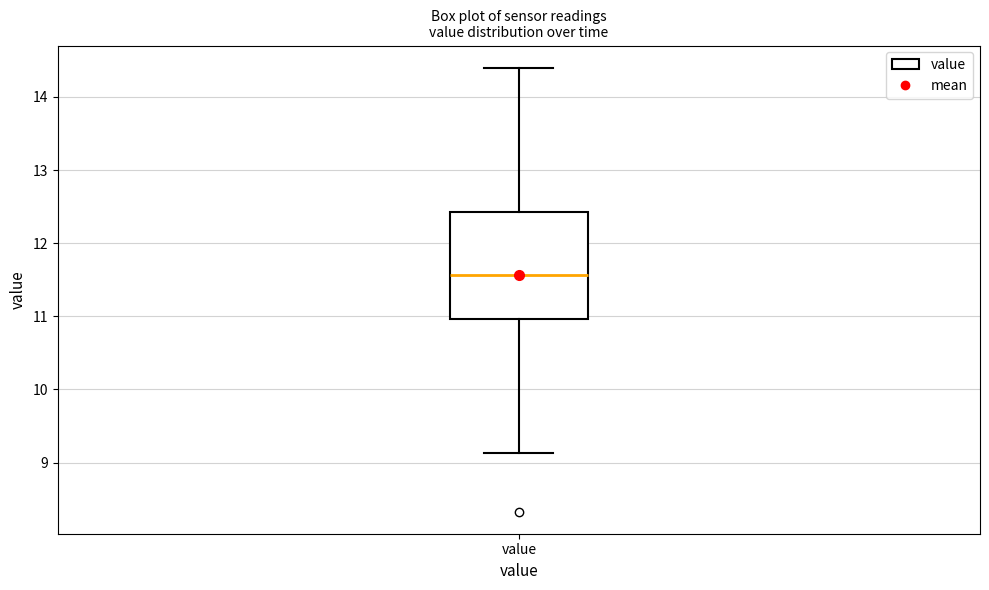

Transcribe this box plot: give where the median line is, the range the box spans, and where the two whiskers end, as read against the y-axis. The values are not printed on the chart, so give them approximately, as read against the axis.

median 11.6, box 11.0 to 12.4, whiskers 9.1 to 14.4